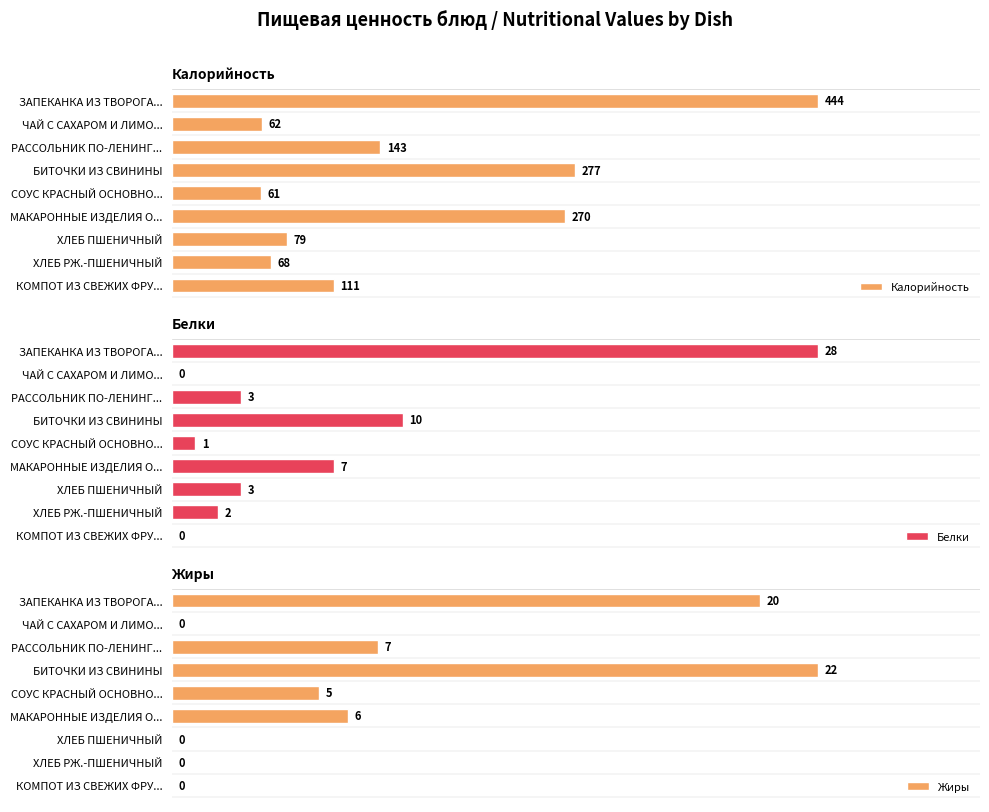

Where is Жиры nearest to the value 11?

РАССОЛЬНИК ПО-ЛЕНИНГ...